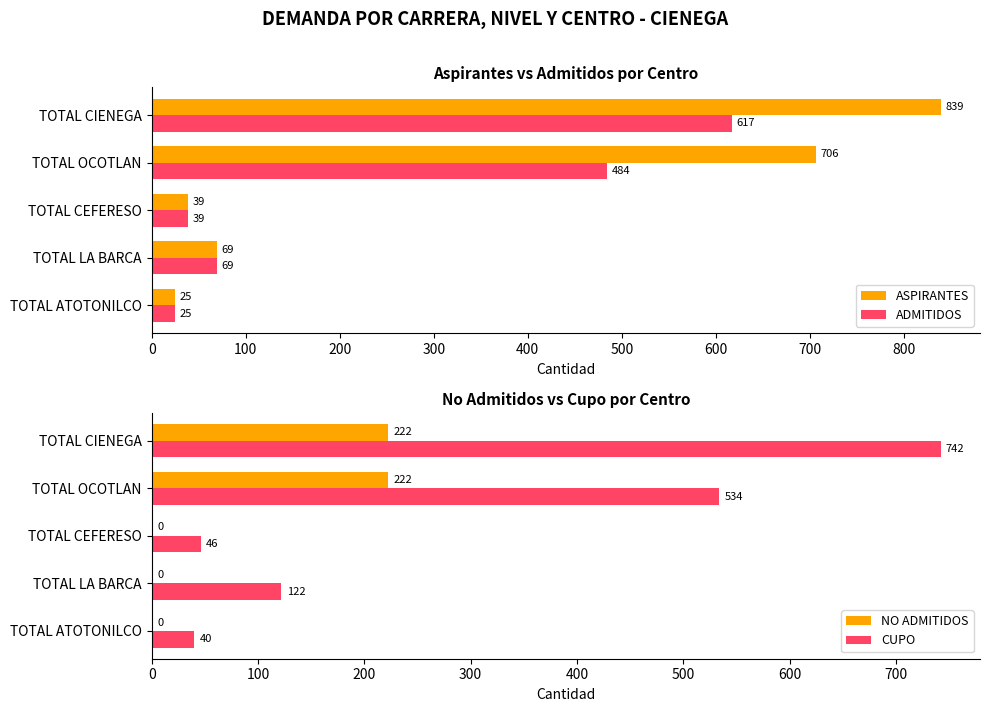

Rank the categories by ADMITIDOS value from highest to lowest.

TOTAL CIENEGA, TOTAL OCOTLAN, TOTAL LA BARCA, TOTAL CEFERESO, TOTAL ATOTONILCO